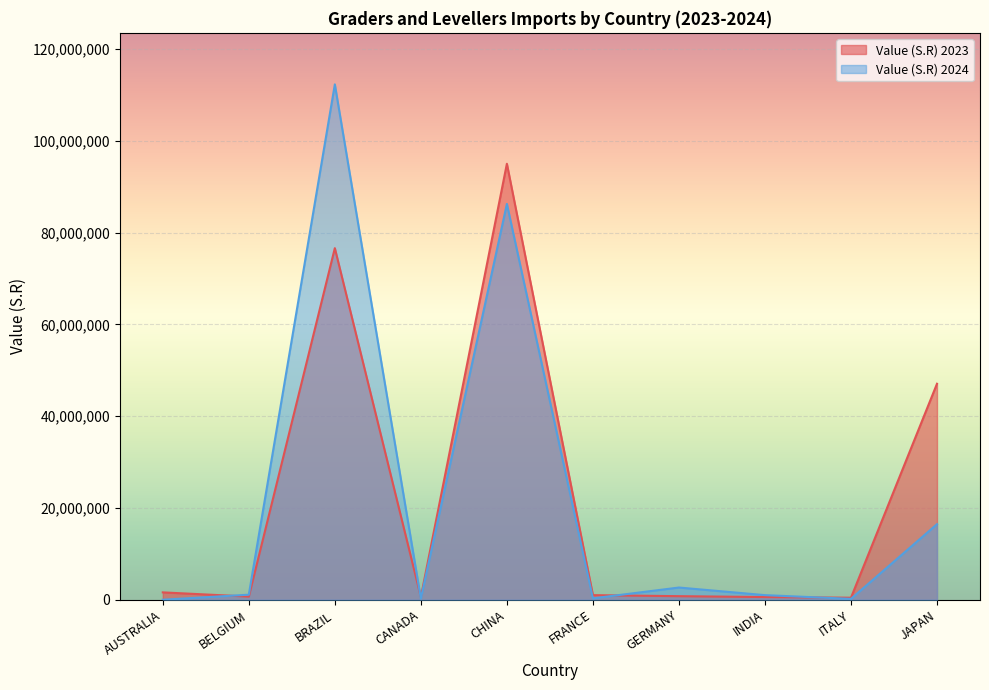

Between which two adjacent categories do Value (S.R) 2023 and Value (S.R) 2024 first intersect?

AUSTRALIA and BELGIUM